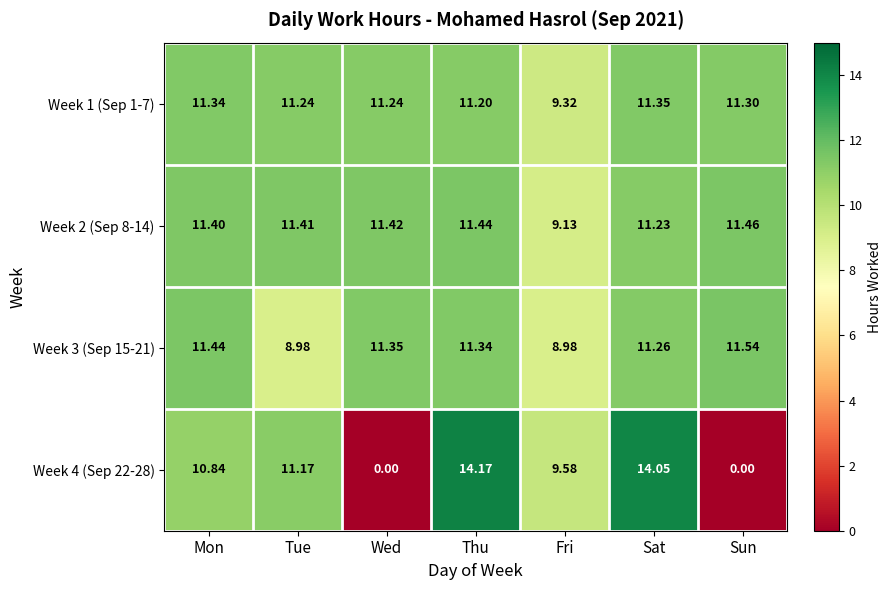

At which label does Week 2 (Sep 8-14) reach its minimum?

Fri